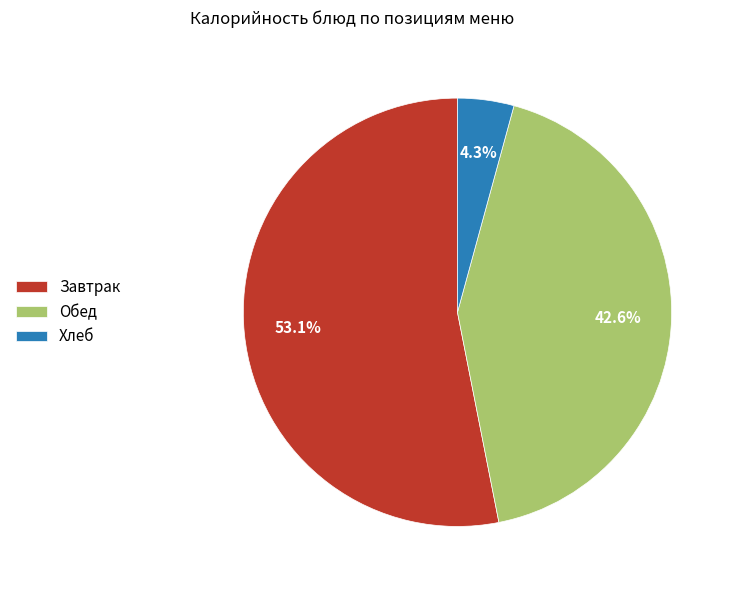

How many slices are in this pie chart?

3